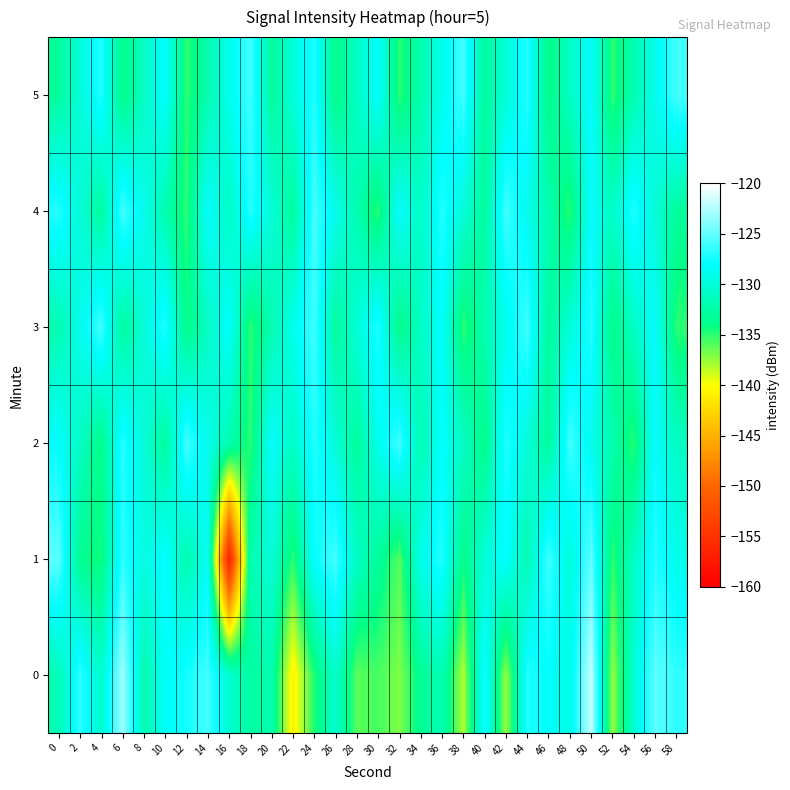

Which has a higher value, 46 or 18?

46